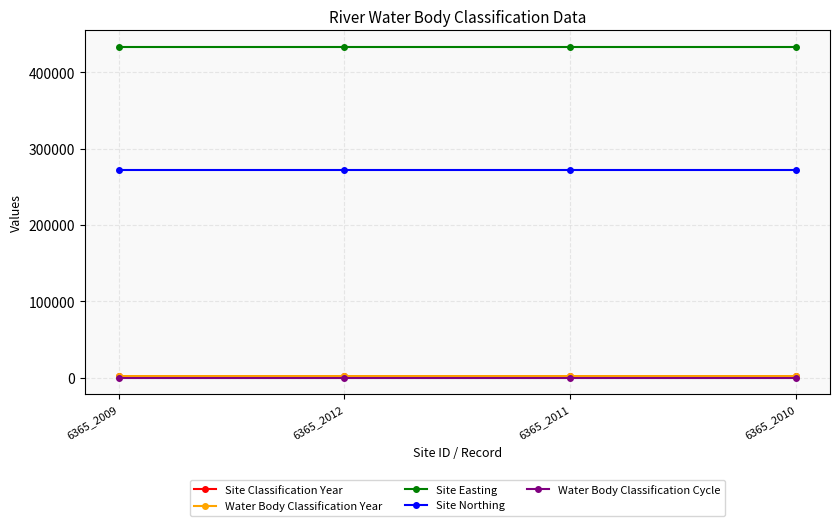

Reading left to right, list all the values displayed in this chart.

Site Classification Year: 6365_2009=2009	6365_2012=2012	6365_2011=2011	6365_2010=2010
Water Body Classification Year: 6365_2009=2009	6365_2012=2012	6365_2011=2011	6365_2010=2010
Site Easting: 6365_2009=433275	6365_2012=433275	6365_2011=433275	6365_2010=433275
Site Northing: 6365_2009=271558	6365_2012=271558	6365_2011=271558	6365_2010=271558
Water Body Classification Cycle: 6365_2009=1	6365_2012=1	6365_2011=1	6365_2010=1